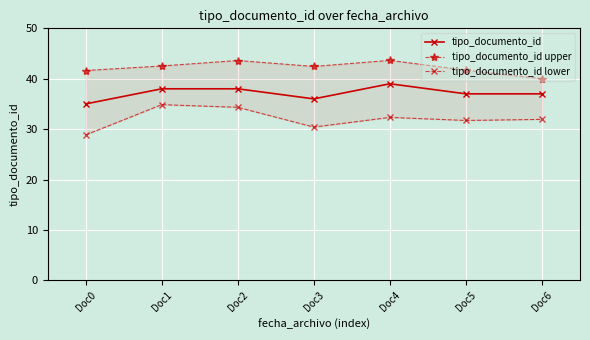

Reading left to right, transcribe all the data shown in this chart.

tipo_documento_id: 35.0	38.0	38.0	36.0	39.0	37.0	37.0
tipo_documento_id upper: 41.6	42.5	43.6	42.4	43.6	41.7	40.0
tipo_documento_id lower: 28.8	34.9	34.3	30.4	32.3	31.7	31.9